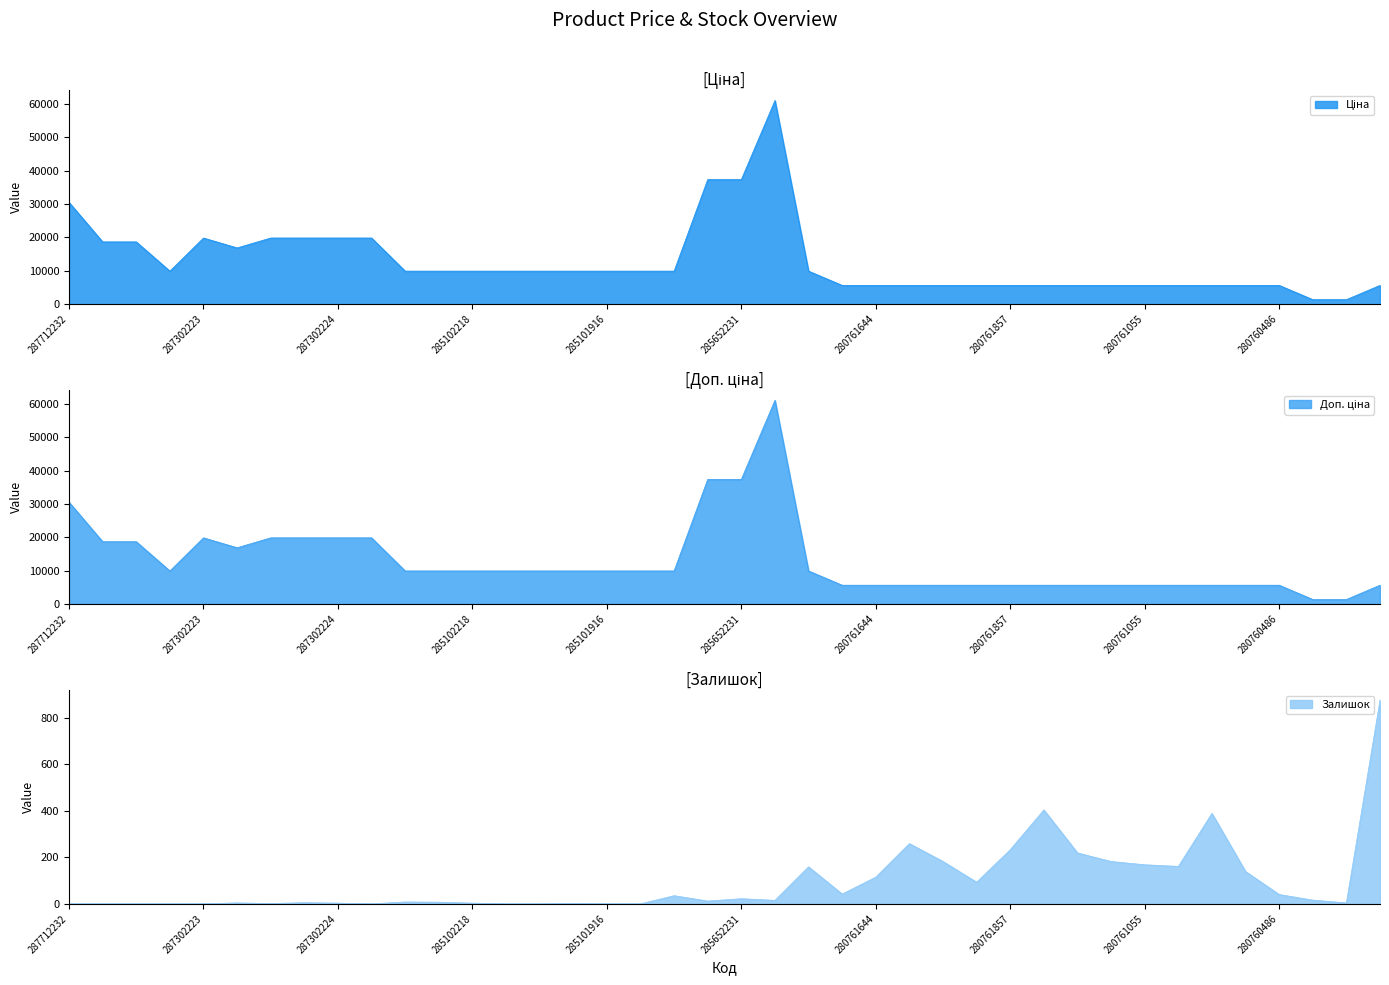

The value of Залишок at 275990524 is 501.3. True or false?

False